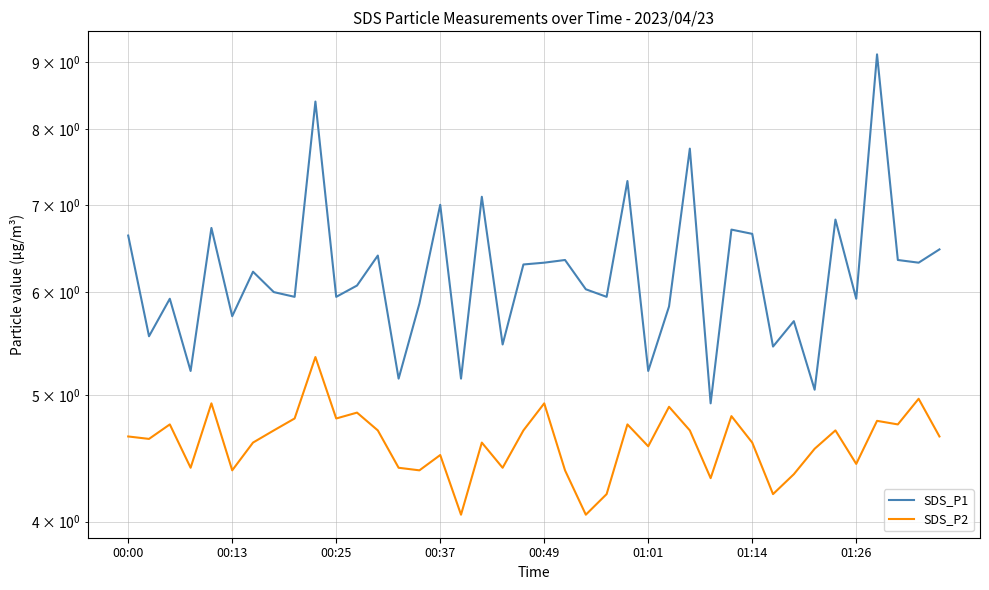

Count the number of categories in the chart.

40